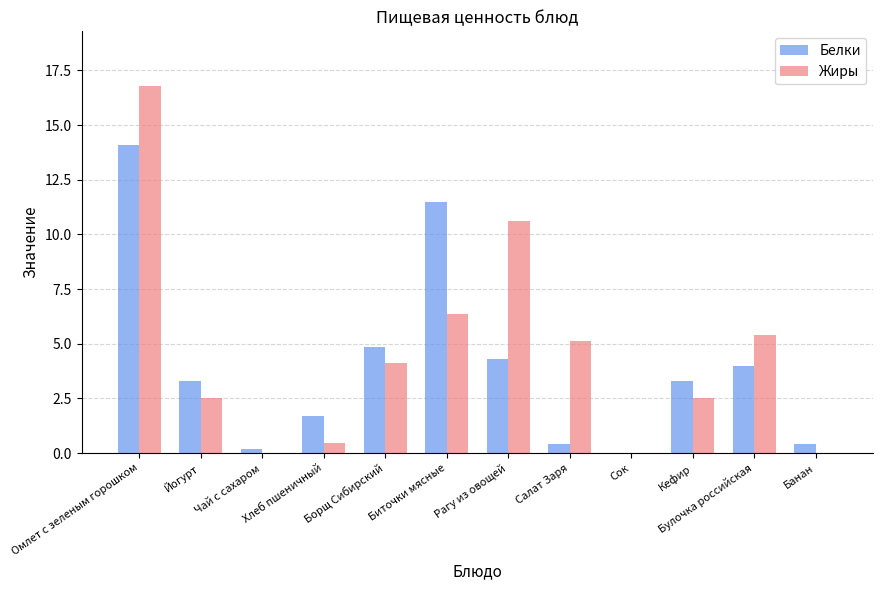

What is the highest value of the Белки series?

14.1